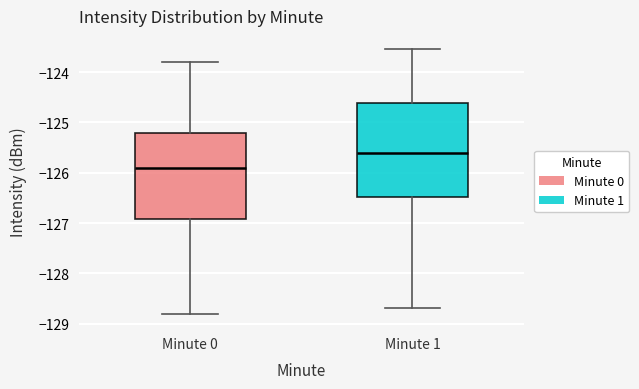

Reading left to right, transcribe this box plot: for each box, give where its median line is, the range the box spans, and where its two whiskers end, as read against the y-axis. The values are not printed on the chart, so give them approximately, as read against the axis.

Minute 0: median -125.9, box -126.9 to -125.2, whiskers -128.8 to -123.8
Minute 1: median -125.6, box -126.5 to -124.6, whiskers -128.7 to -123.5